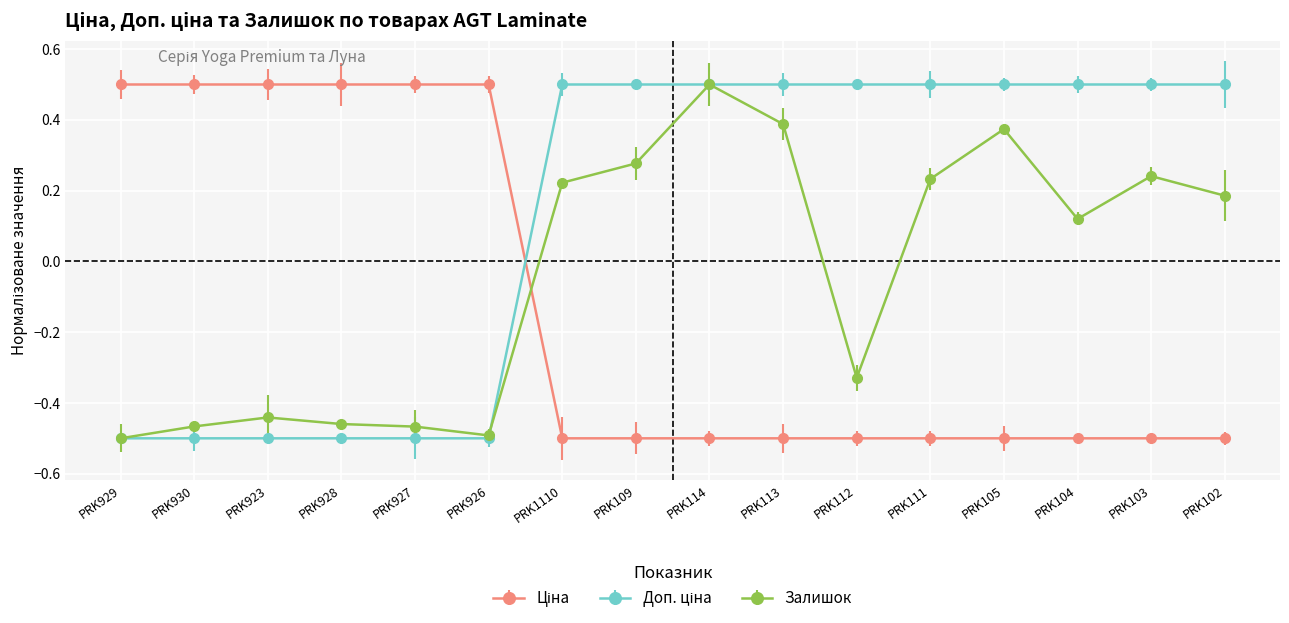

Where does the Залишок series first go above 0?

PRK1110